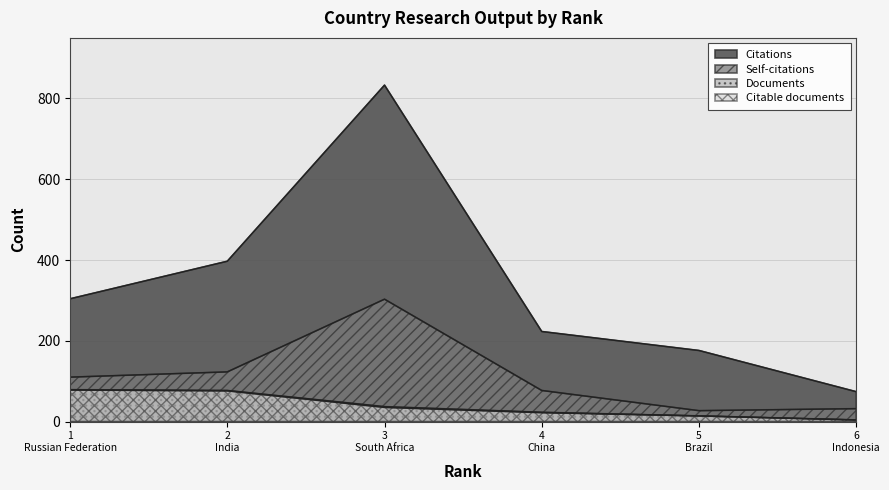

Where is Citable documents nearest to the value 41?

3 South Africa